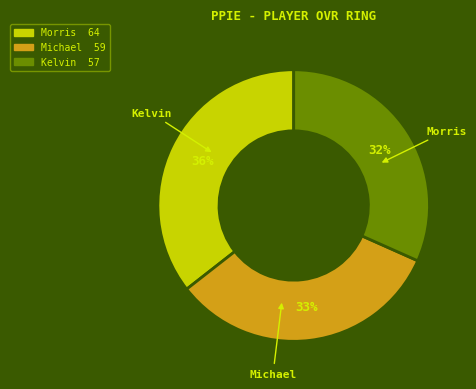

To the nearest percent, what is the difference between the largest and smallest slice percentages?

4%